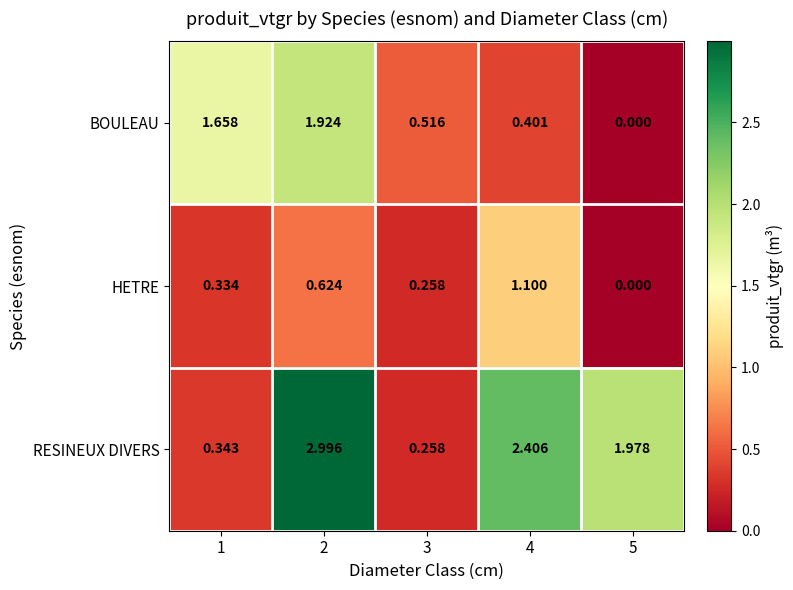

Rank the series by their maximum value, from lowest to highest.

HETRE, BOULEAU, RESINEUX DIVERS